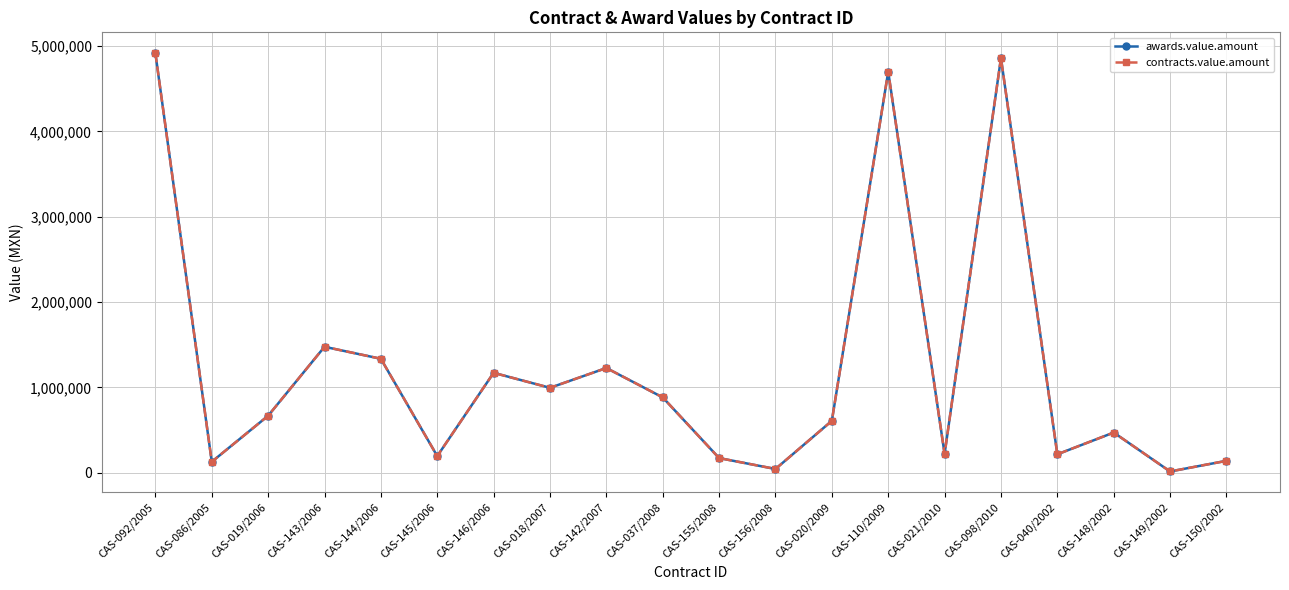

Rank the series by their maximum value, from lowest to highest.

awards.value.amount, contracts.value.amount